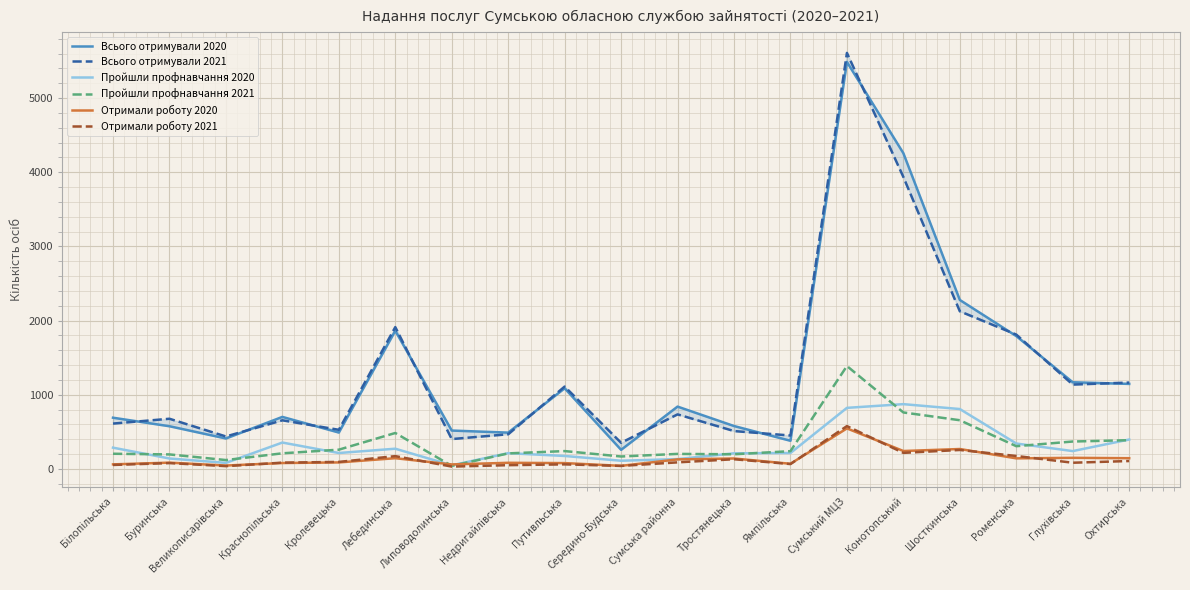

What is the highest value of the Пройшли профнавчання 2021 series?

1387